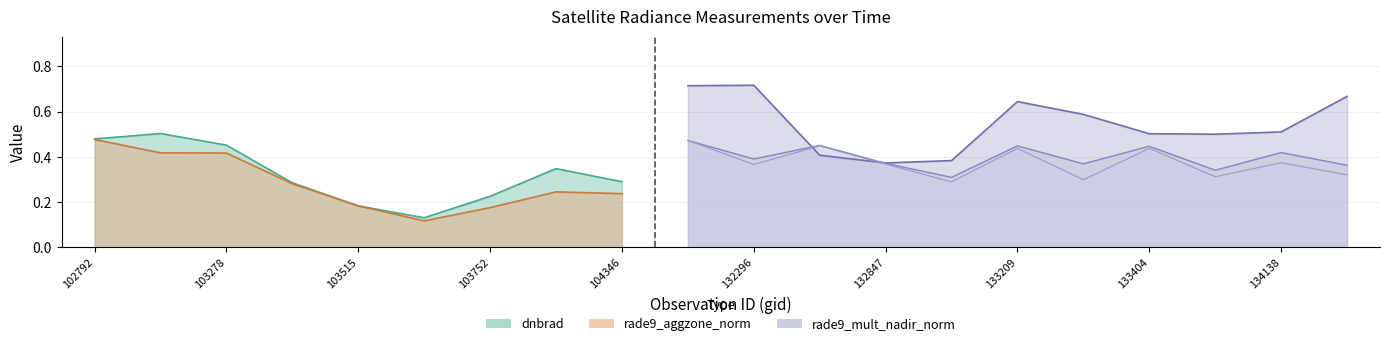

What is the sum of the rade9_aggzone_norm values at 103160 and 133404?

0.9